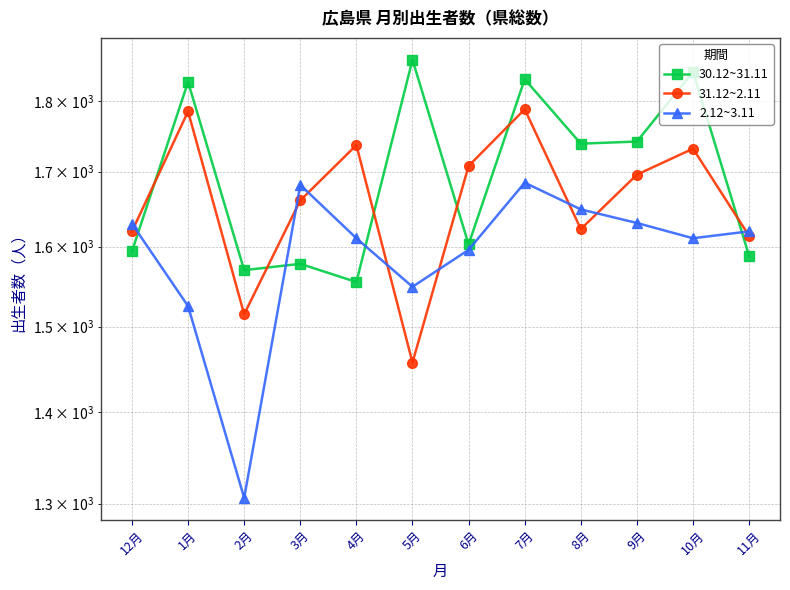

What is the label of the 2nd point from the right?

10月